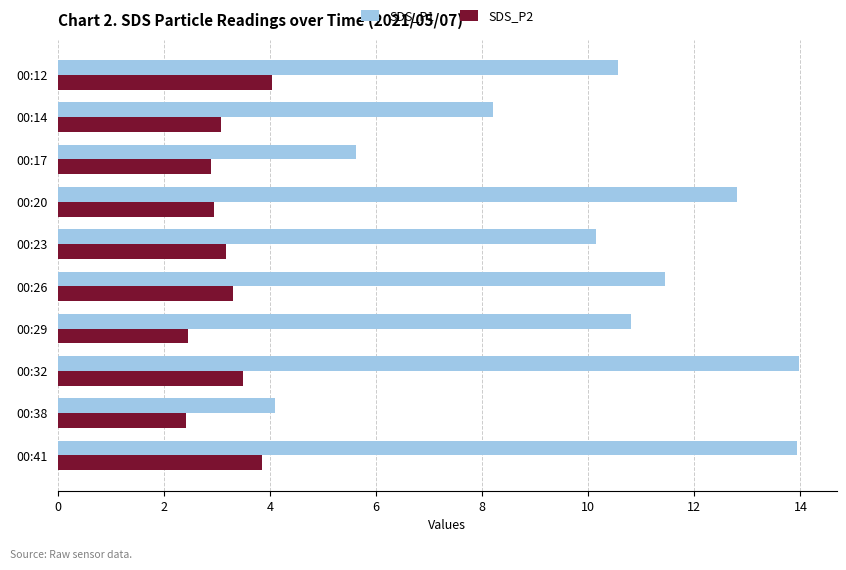

The value of SDS_P1 at 00:17 is 3.2. True or false?

False